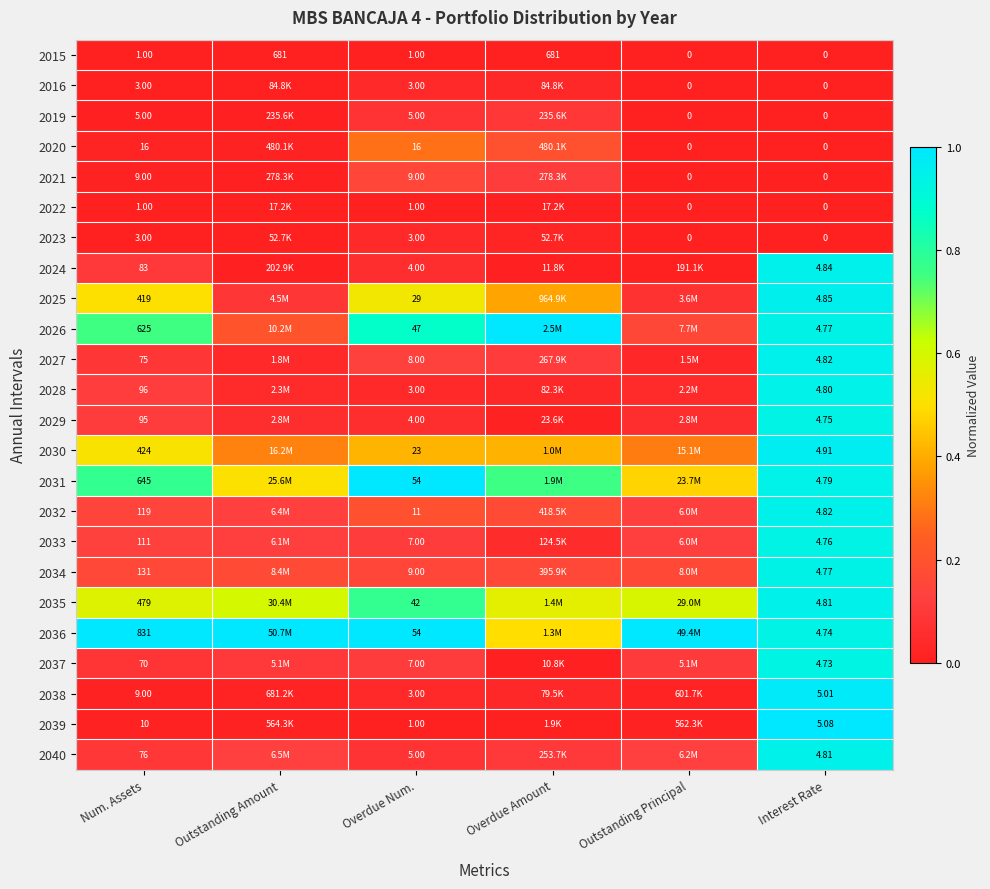

How many positive values does the 2020 series have?

4